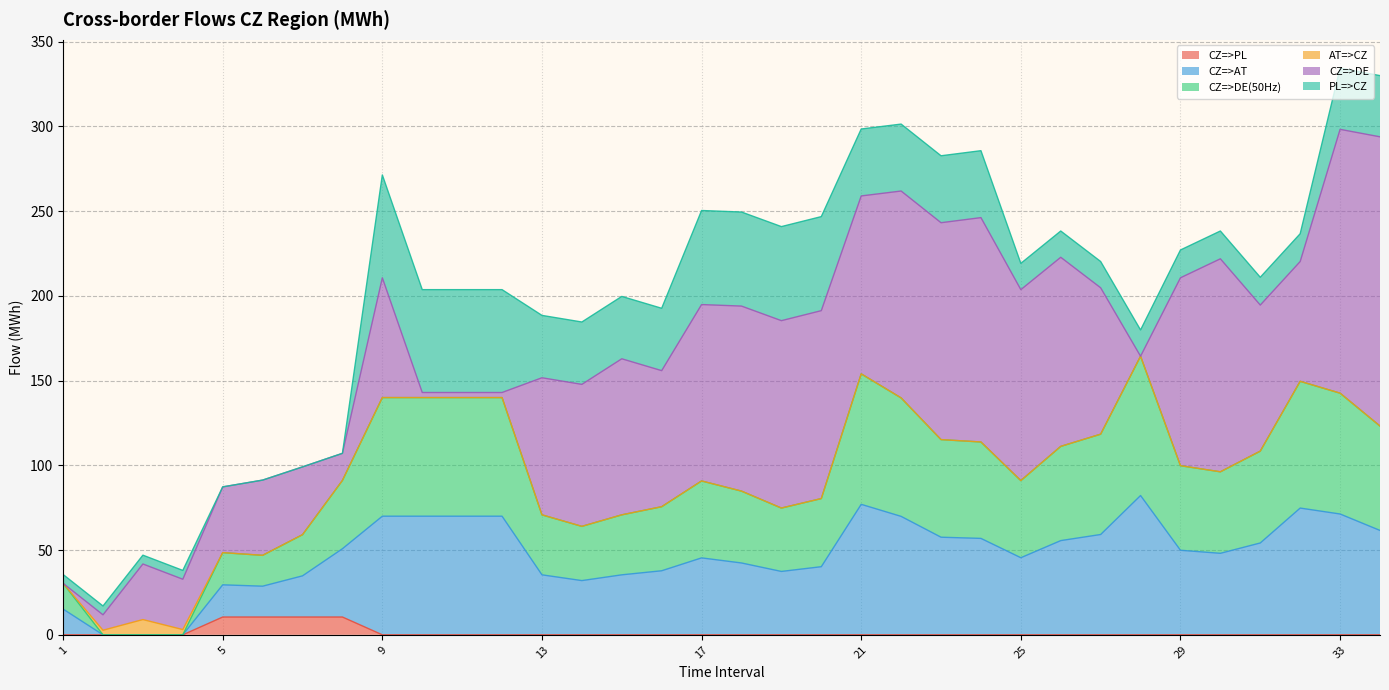

True or false: CZ=>AT and CZ=>DE(50Hz) cross at least once.

False